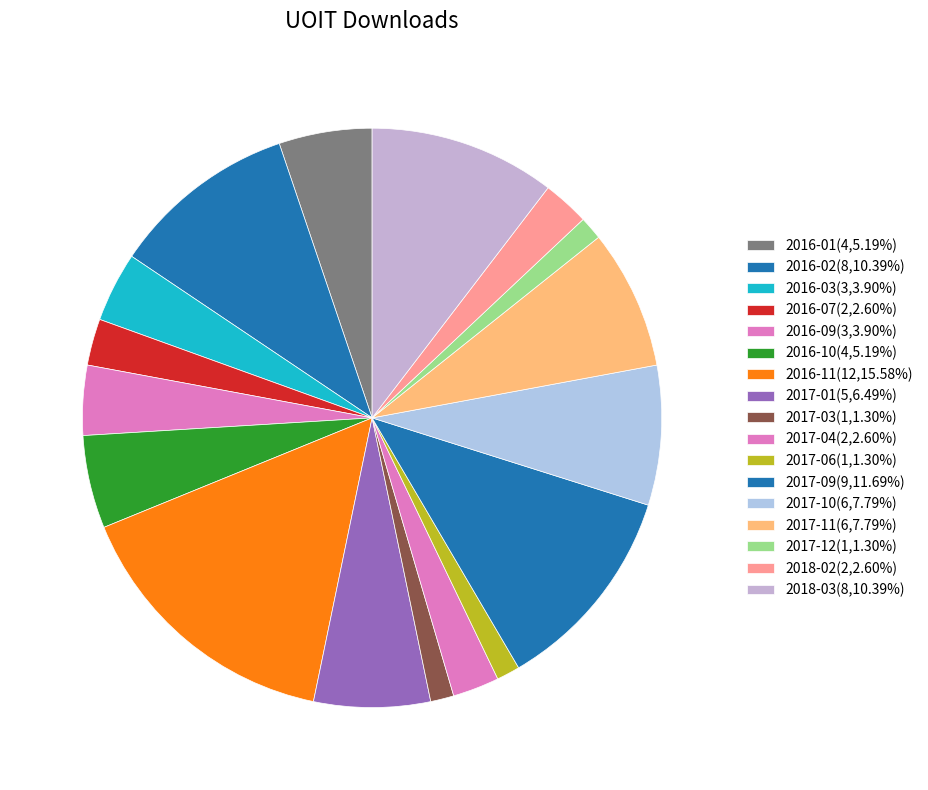

Which has a higher value, 2017-10 or 2018-02?

2017-10